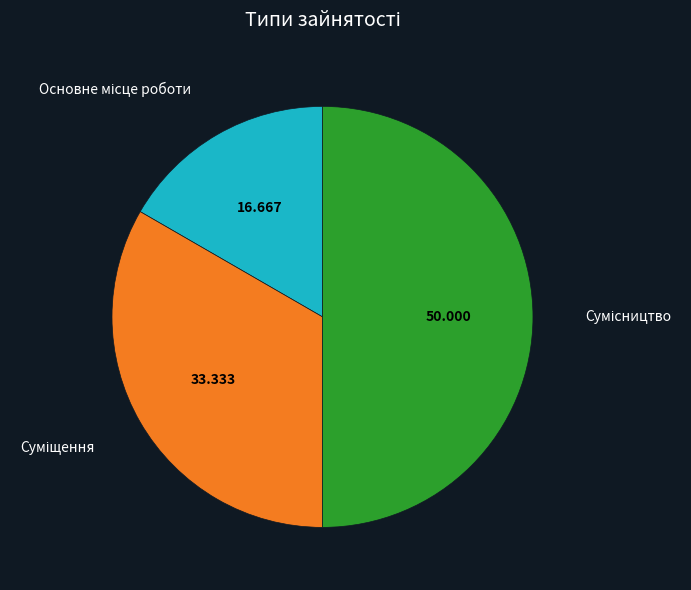

How many segments does this pie chart have?

3